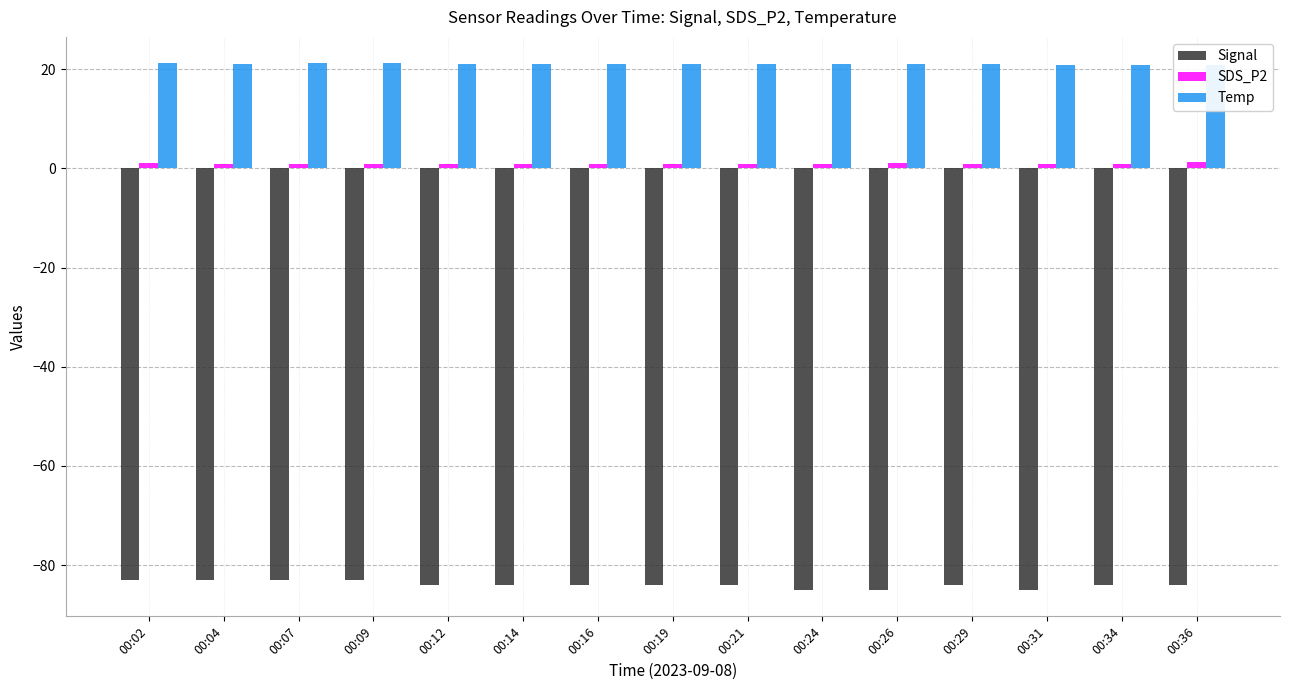

Is it true that Signal equals -135.8 at 00:16?

False